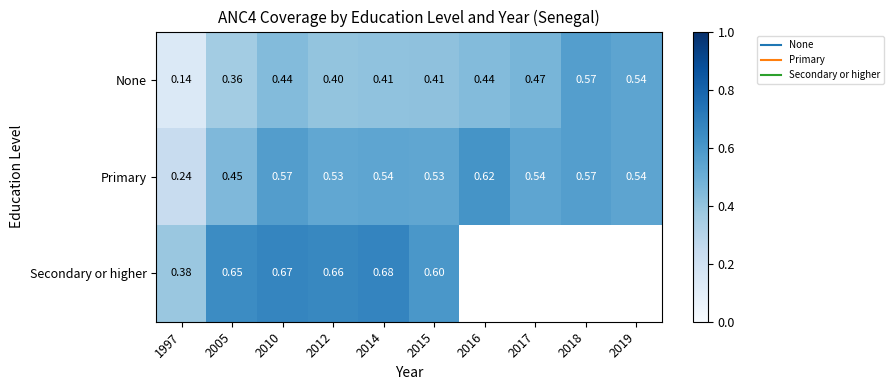

Is the value of Primary at 2017 greater than the value of None at 2017?

Yes